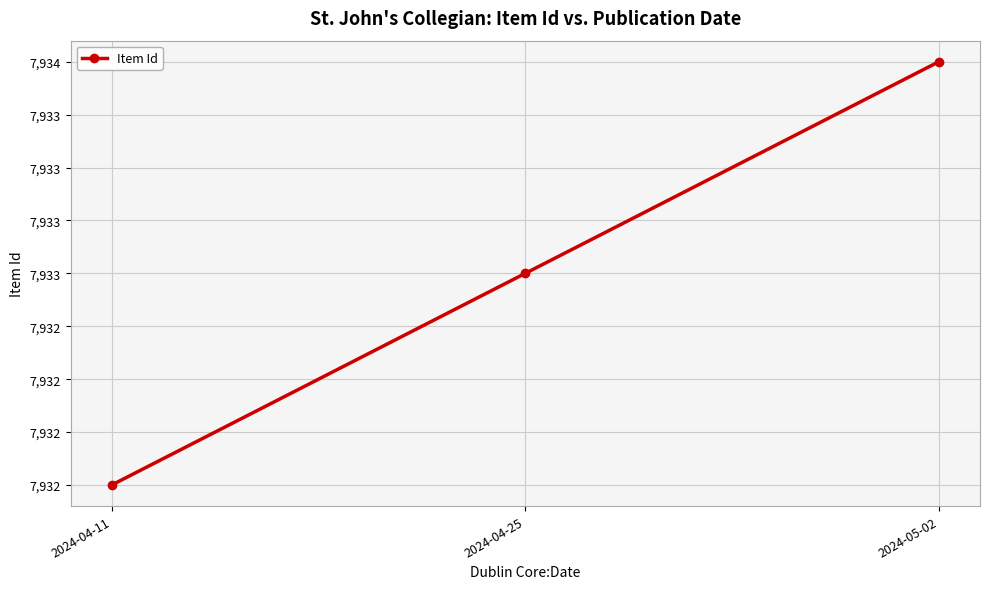

Which category has the lowest value across all series?

2024-04-11